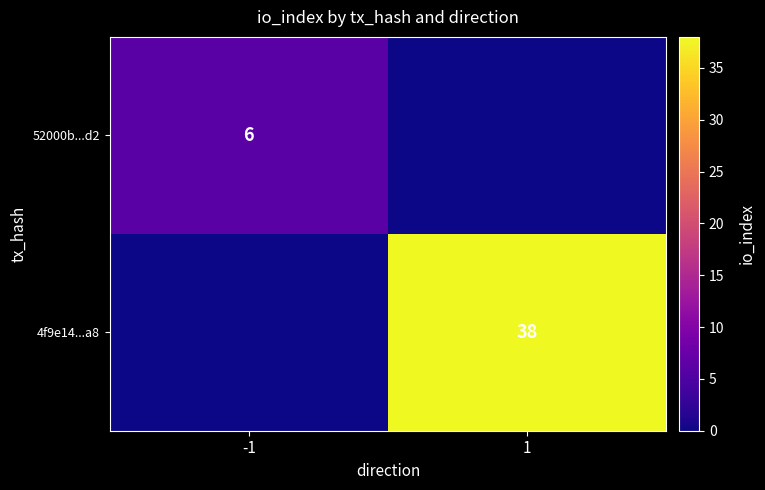

What is the spread (max minus min) of values at 1?

38